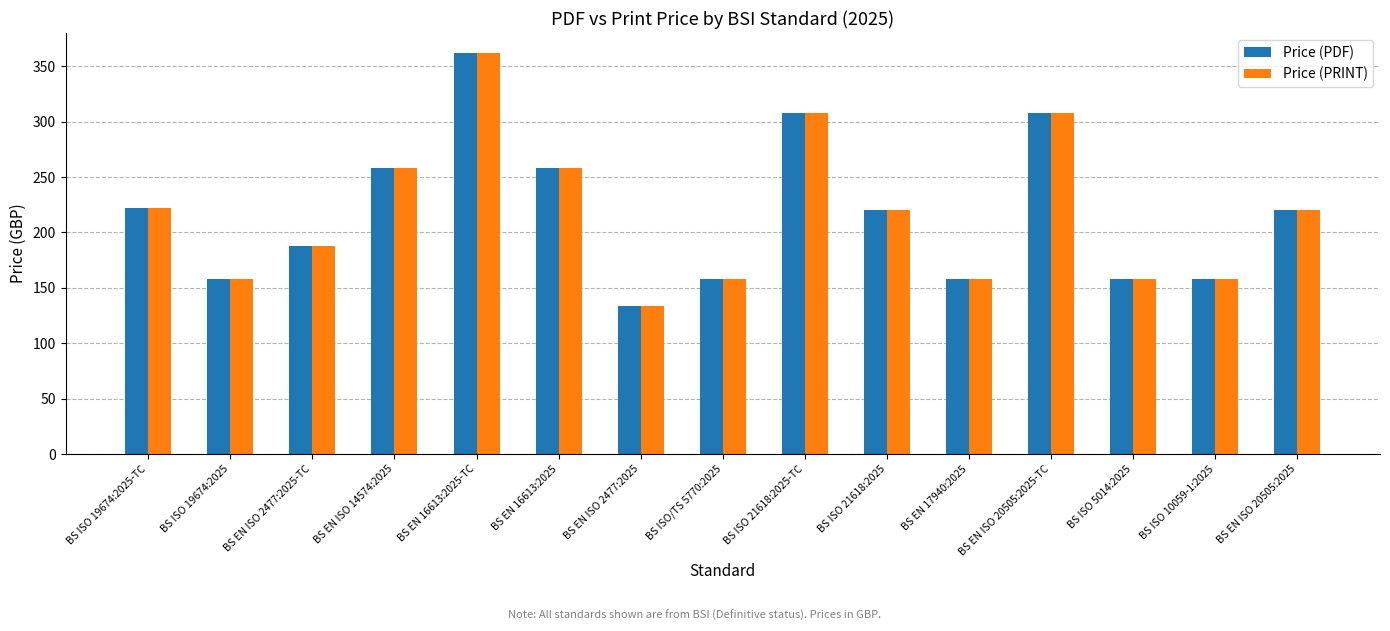

What is the label of the 8th bar from the left?

BS ISO/TS 5770:2025